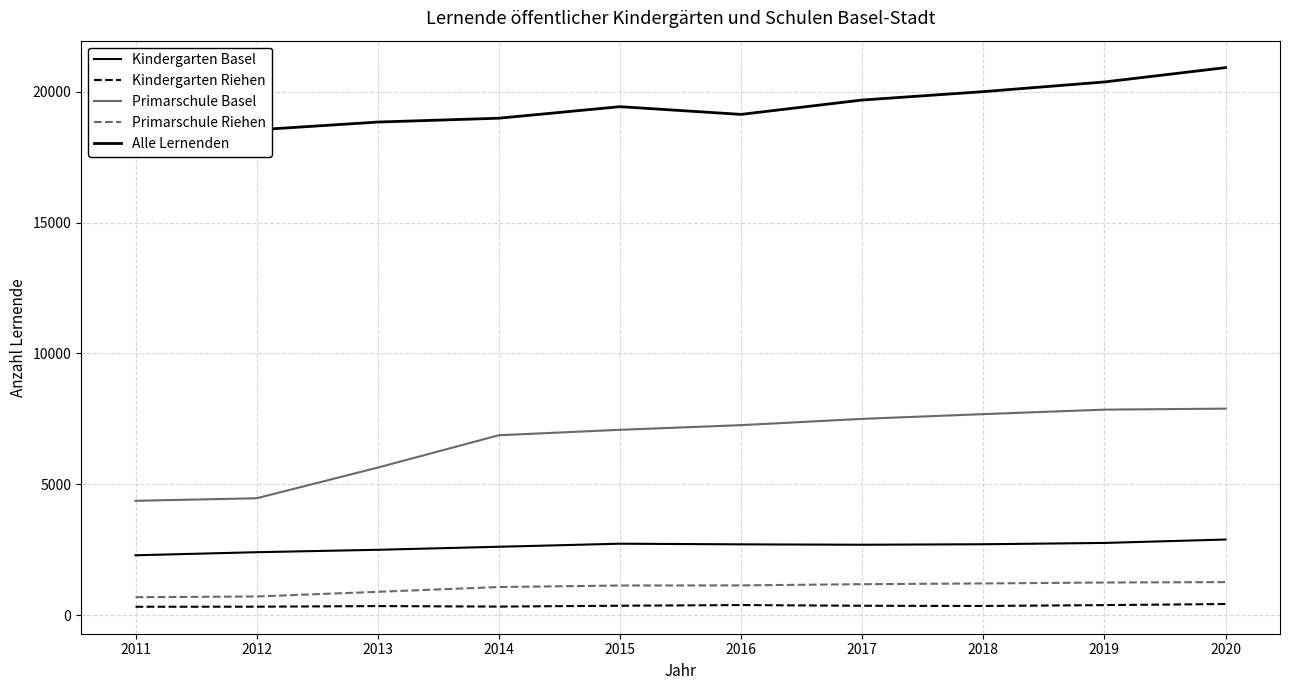

Rank the series by their maximum value, from lowest to highest.

Kindergarten Riehen, Primarschule Riehen, Kindergarten Basel, Primarschule Basel, Alle Lernenden